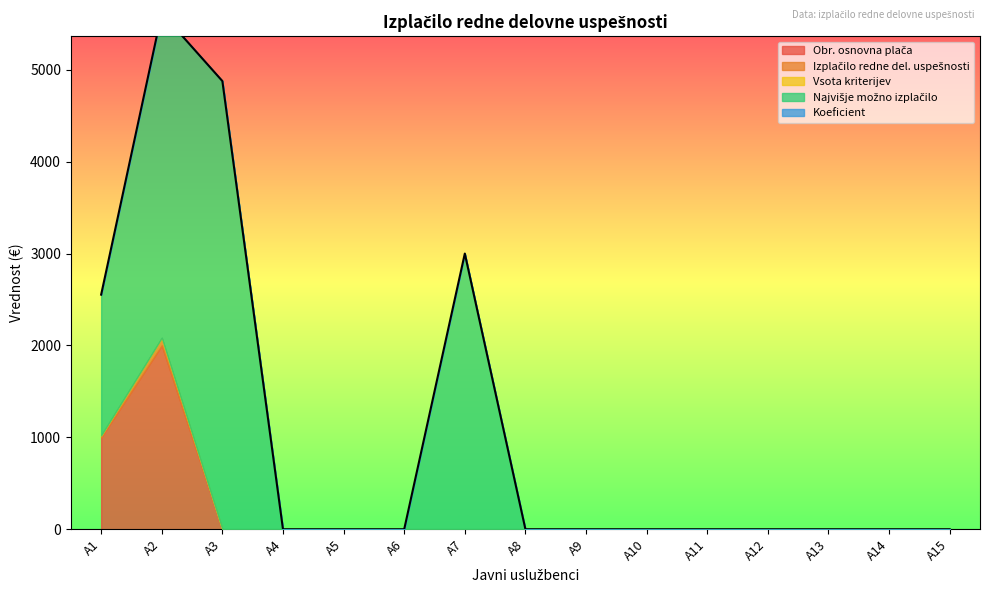

How many lines are shown in the chart?

5